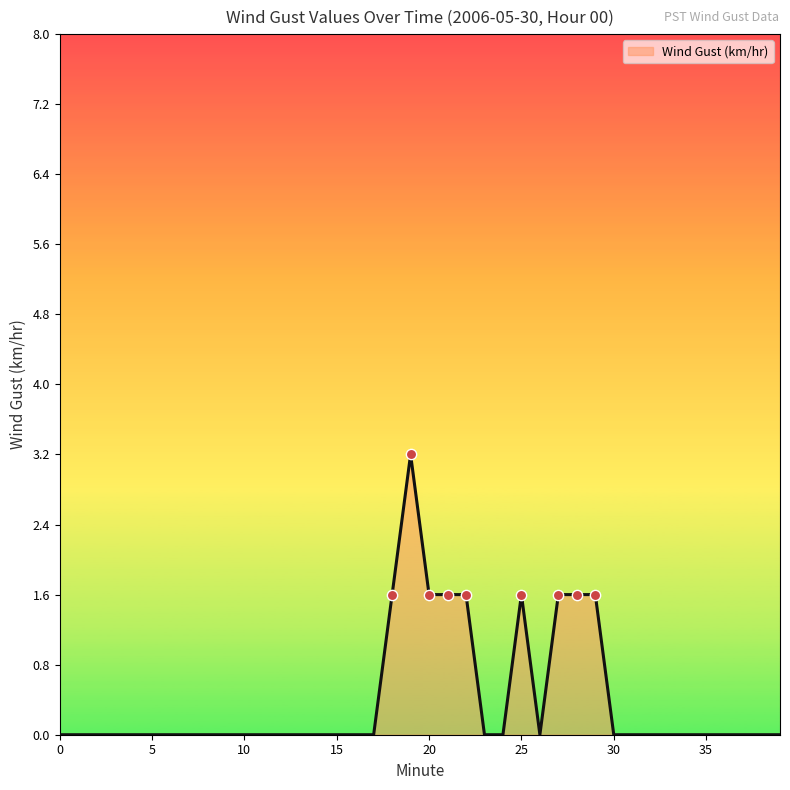

What is the greatest value displayed?

3.2